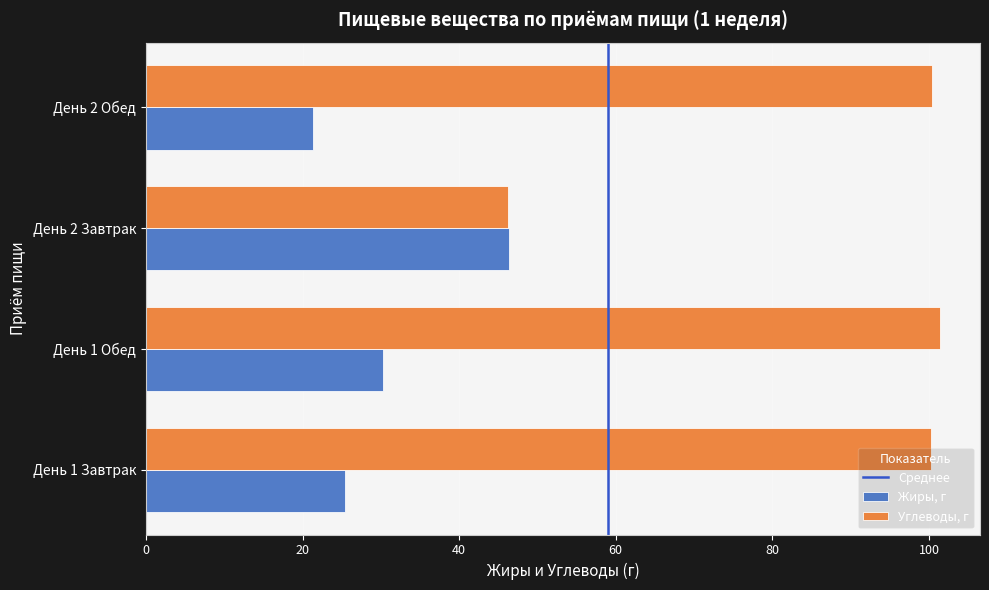

Which category has the highest value across all series?

День 1 Обед